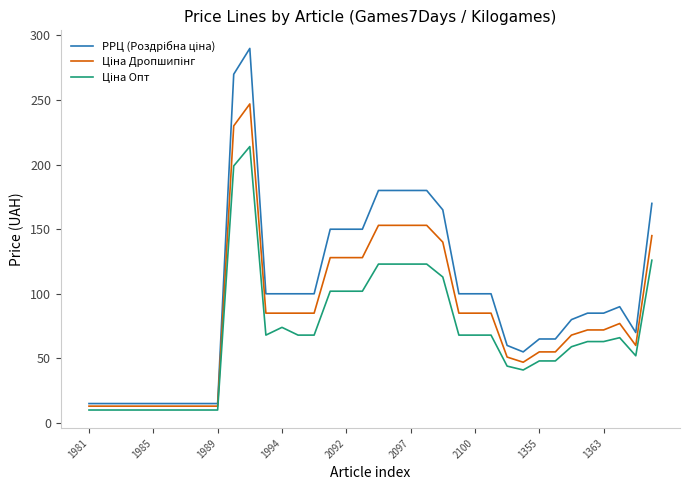

What is the smallest value displayed?

10